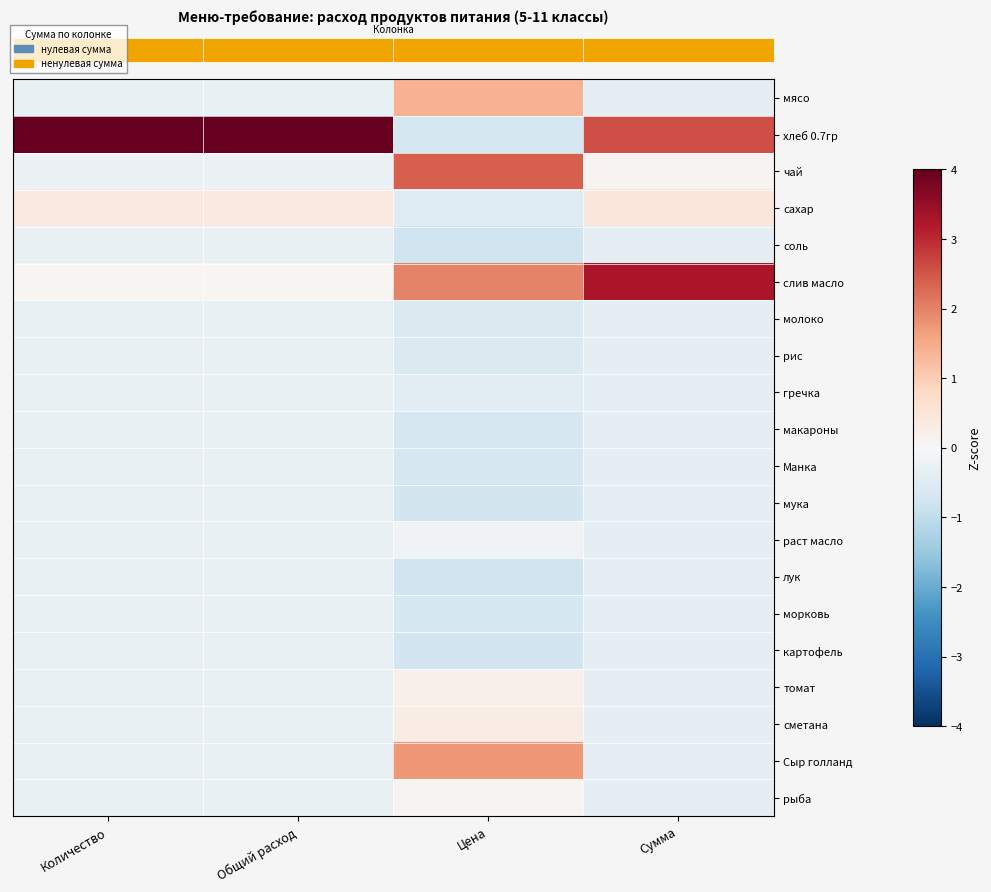

What is the spread (max minus min) of values at Общий расход?

4.6